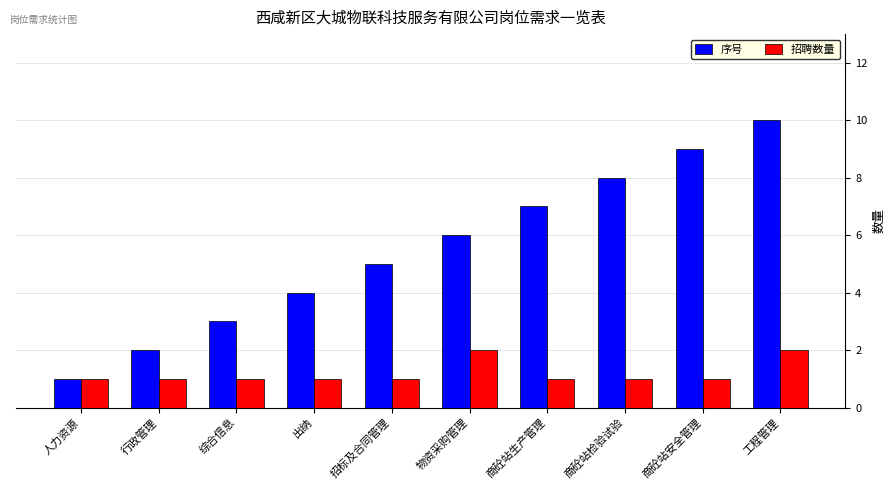

Reading left to right, list all the values displayed in this chart.

序号: 1	2	3	4	5	6	7	8	9	10
招聘数量: 1	1	1	1	1	2	1	1	1	2